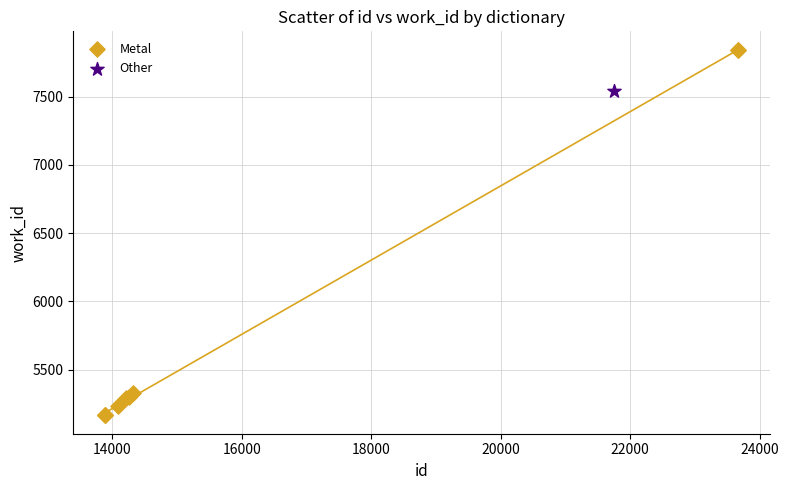

What are all the series names shown in the legend?

Metal, Other